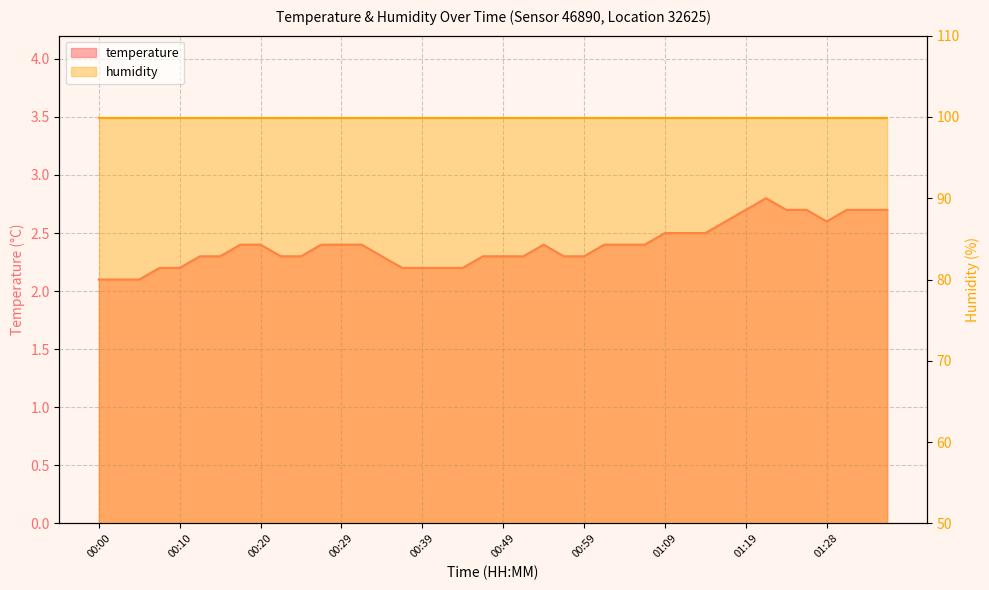

Which category has the highest value across all series?

01:21